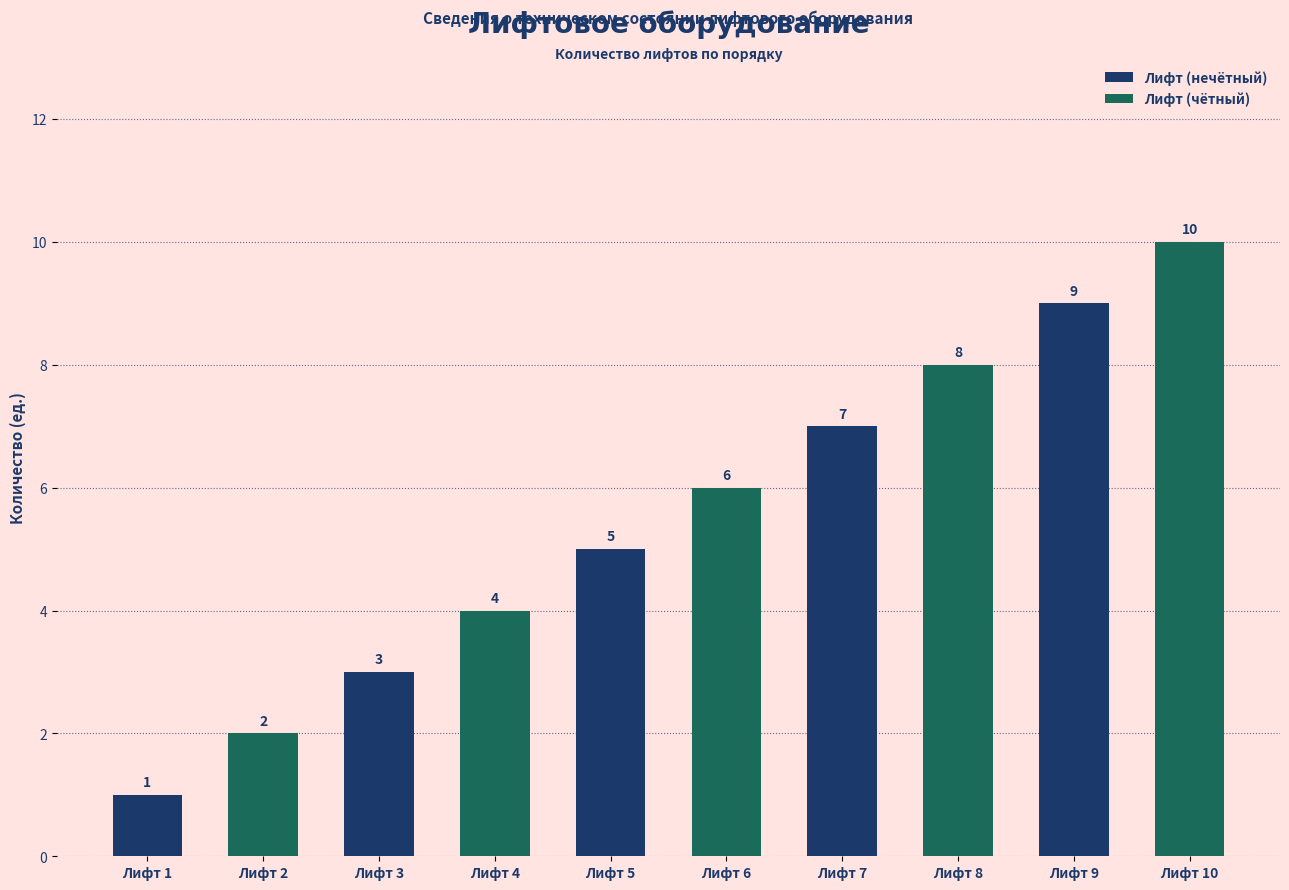

What is the spread (max minus min) of values at Лифт 3?

1